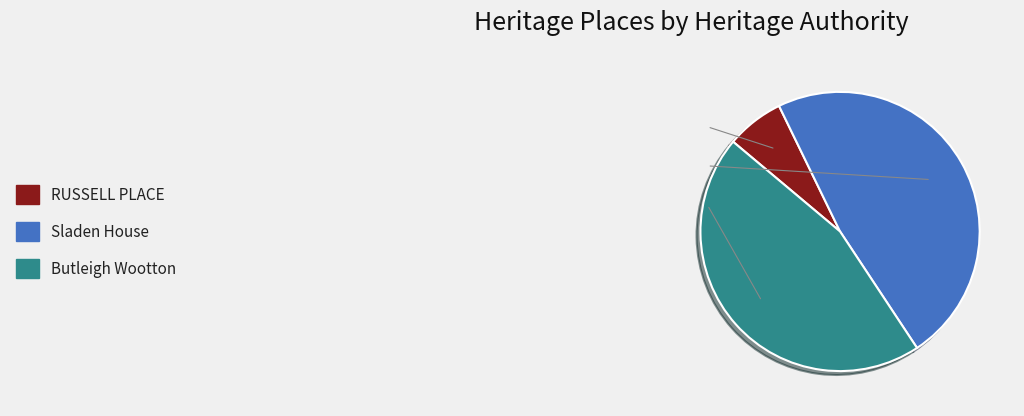

Does any single category account for the majority?

No